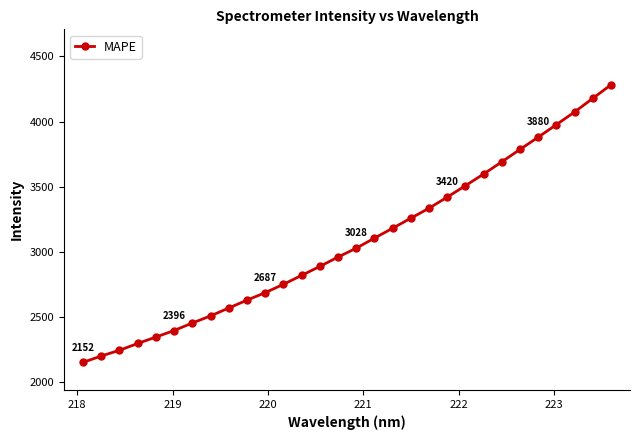

What is the average value?

3073.2